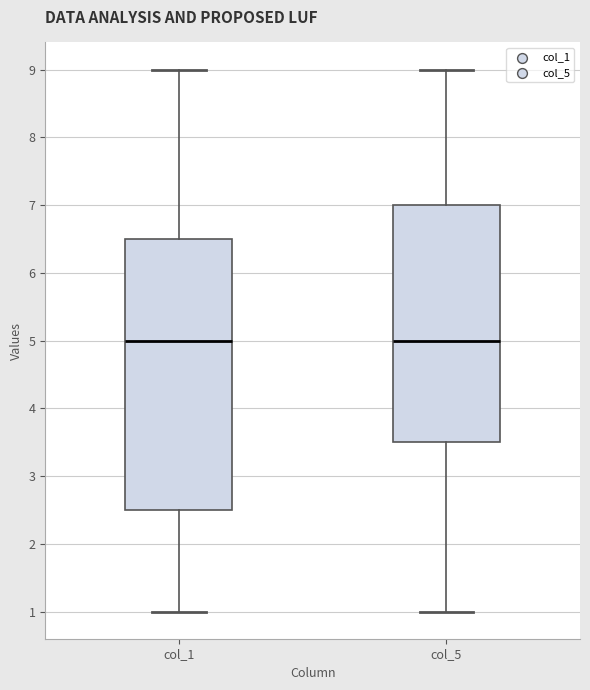

Which box is the tallest, from its lower edge to its upper edge?

col_1